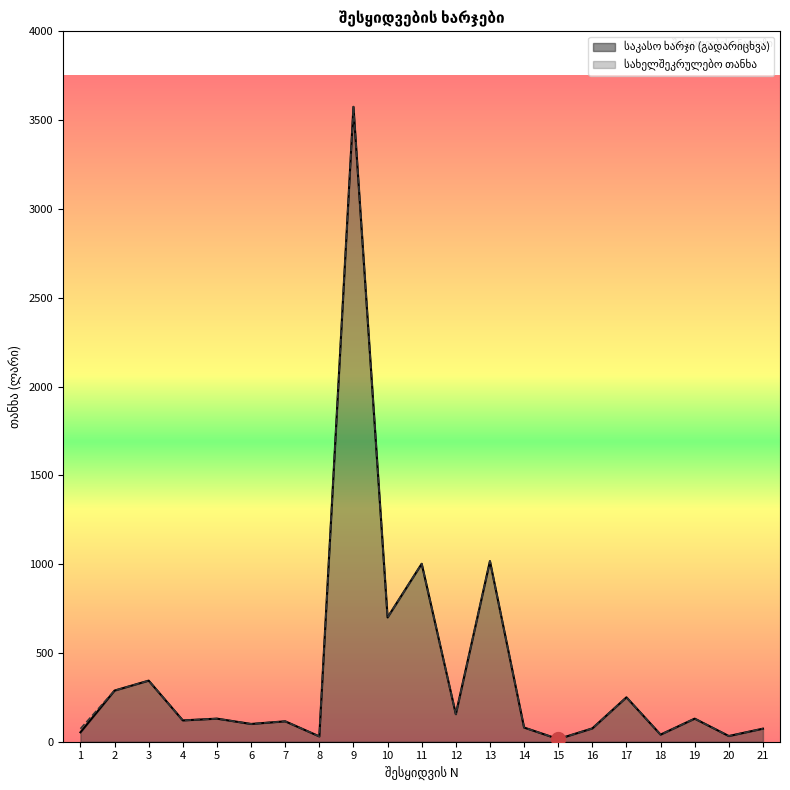

Where is სახელშეკრულებო თანხა nearest to the value 1795?

13